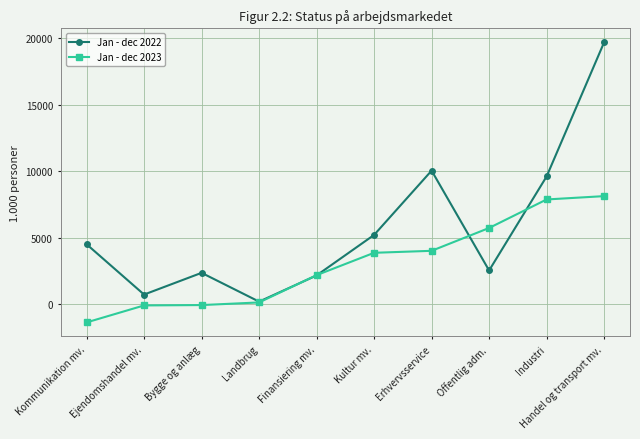

The value of Jan - dec 2022 at Industri is 9609. True or false?

True